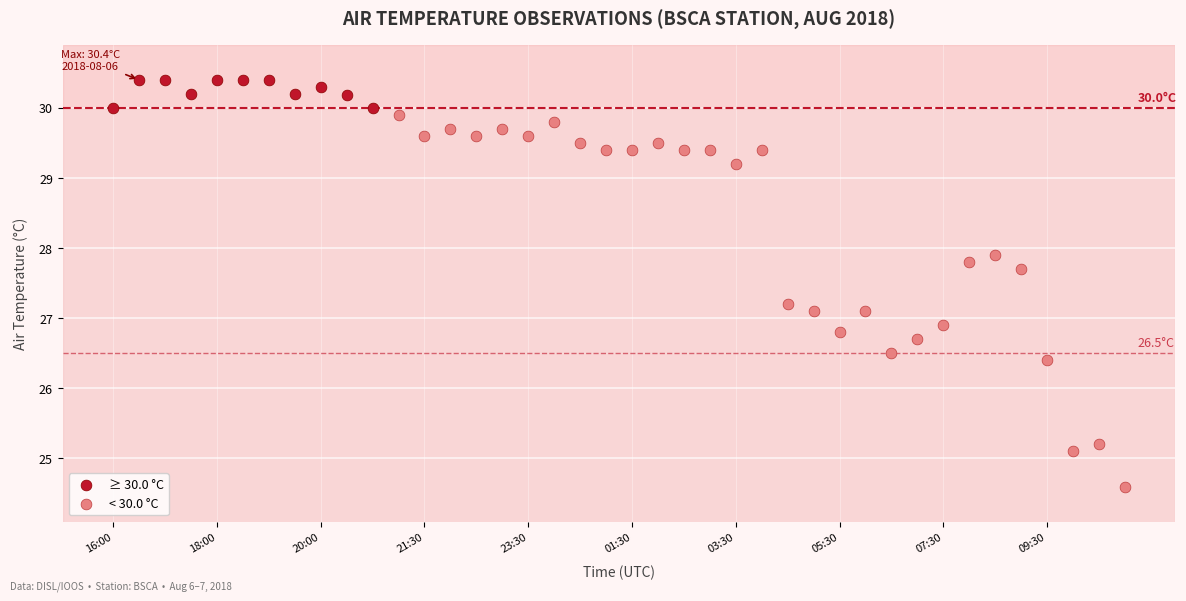

Which series has the largest Y range (max minus min)?

< 30.0 °C